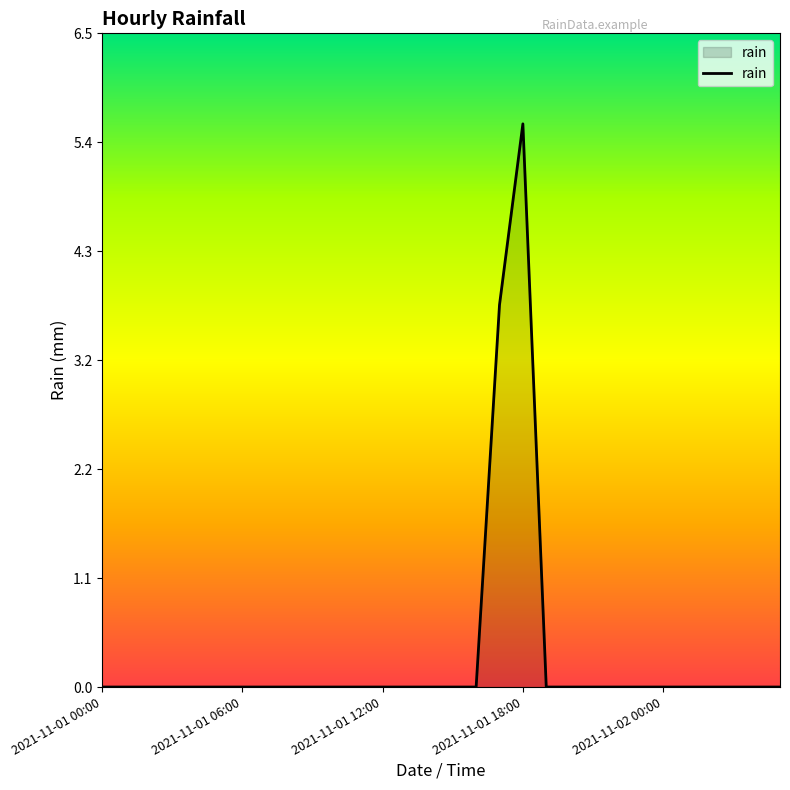

How many lines are shown in the chart?

1